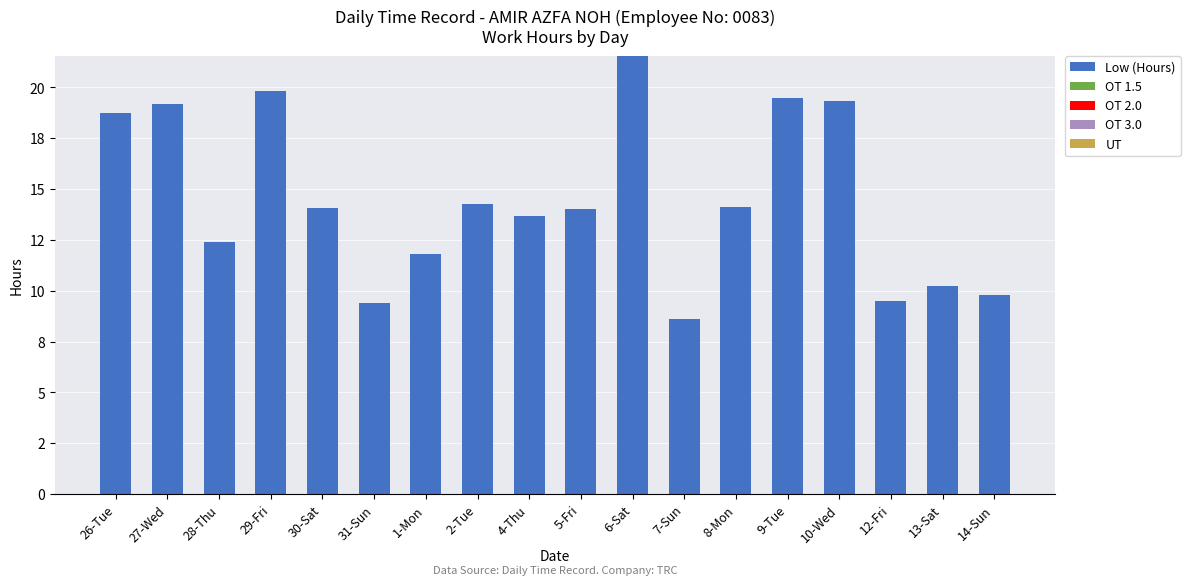

Are the bars horizontal?

No